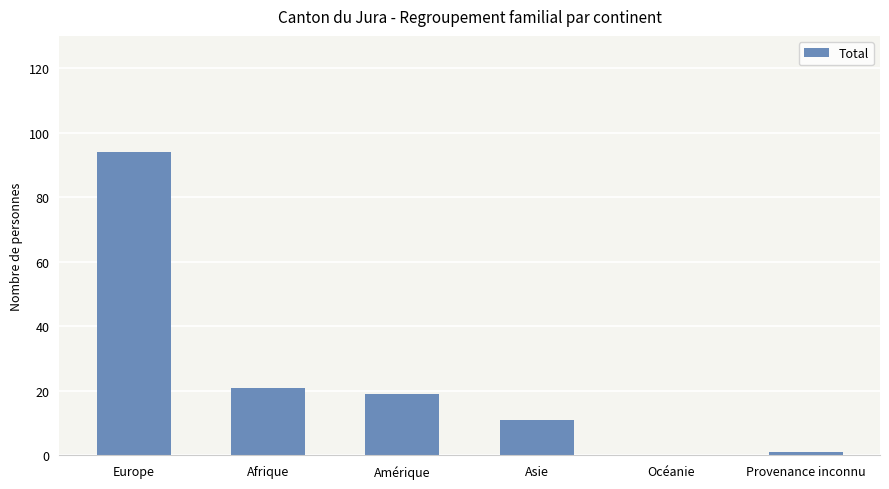

Where is the data nearest to the value 47?

Afrique